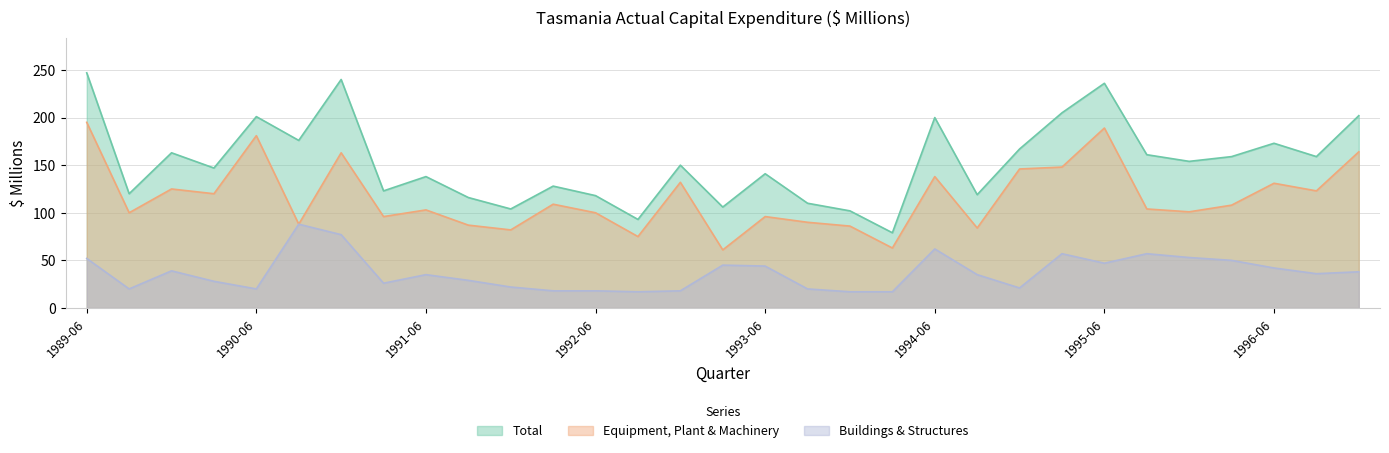

What position from the left is 1996-06?

29